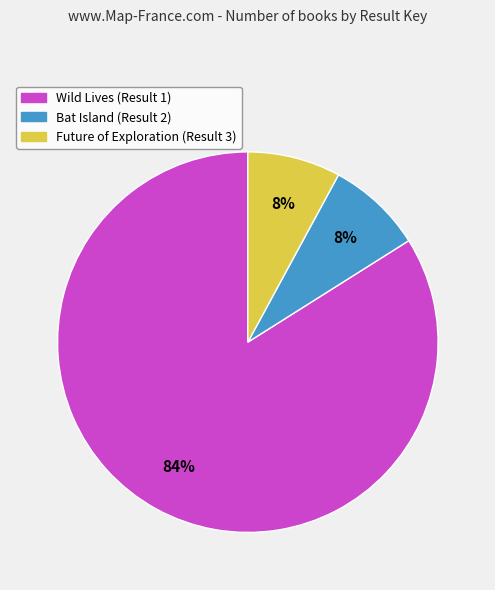

To the nearest percent, what is the combined percentage of Wild Lives (Result 1) and Bat Island (Result 2)?

92%